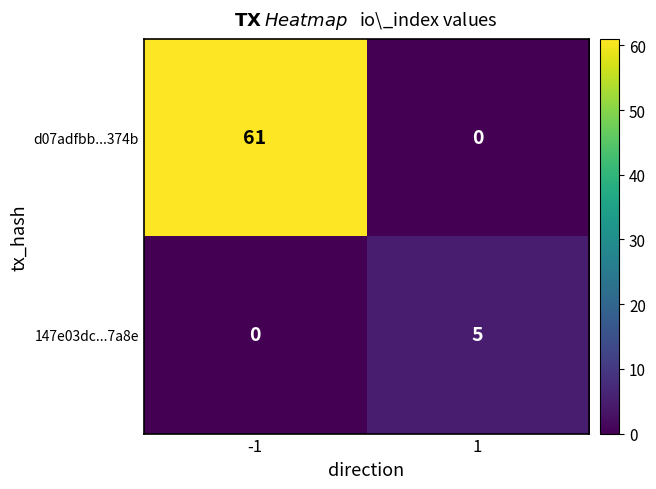

List the series in order of their peak value, lowest first.

147e03dc...7a8e, d07adfbb...374b